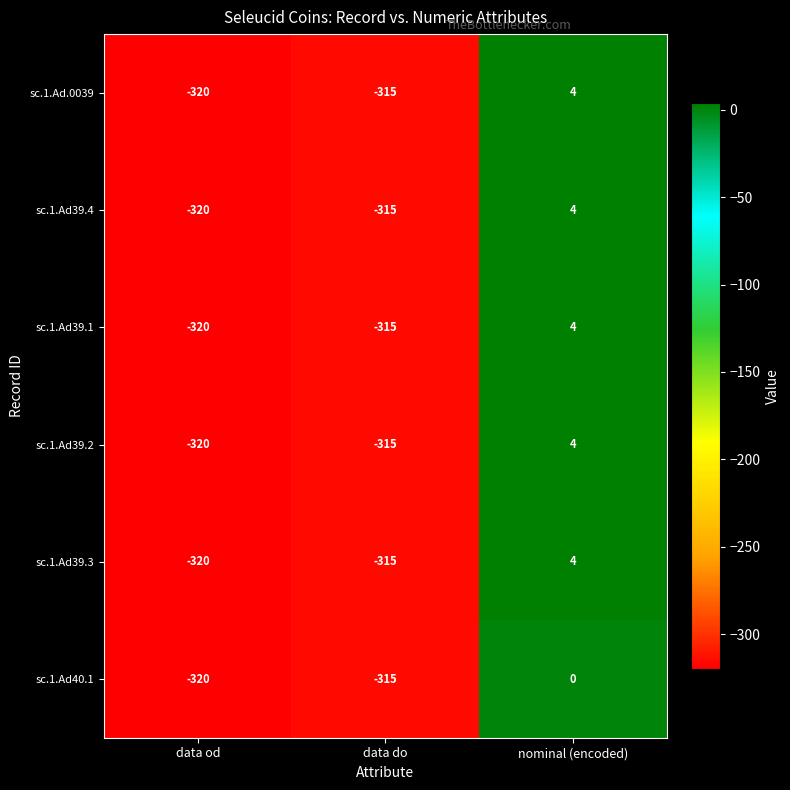

Which category has the highest value across all series?

nominal (encoded)